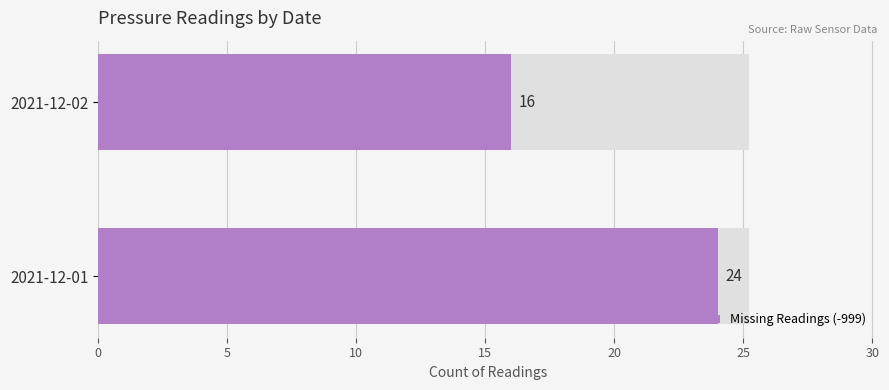

Reading left to right, extract all data points from this chart.

24	16